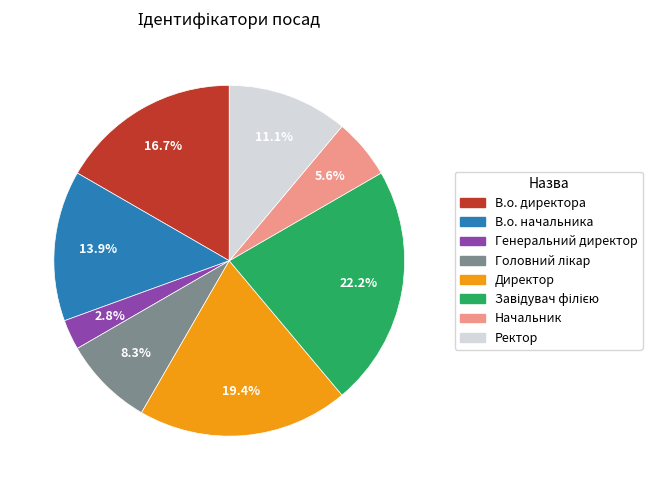

What percentage is NOT represented by Начальник?

94.4%